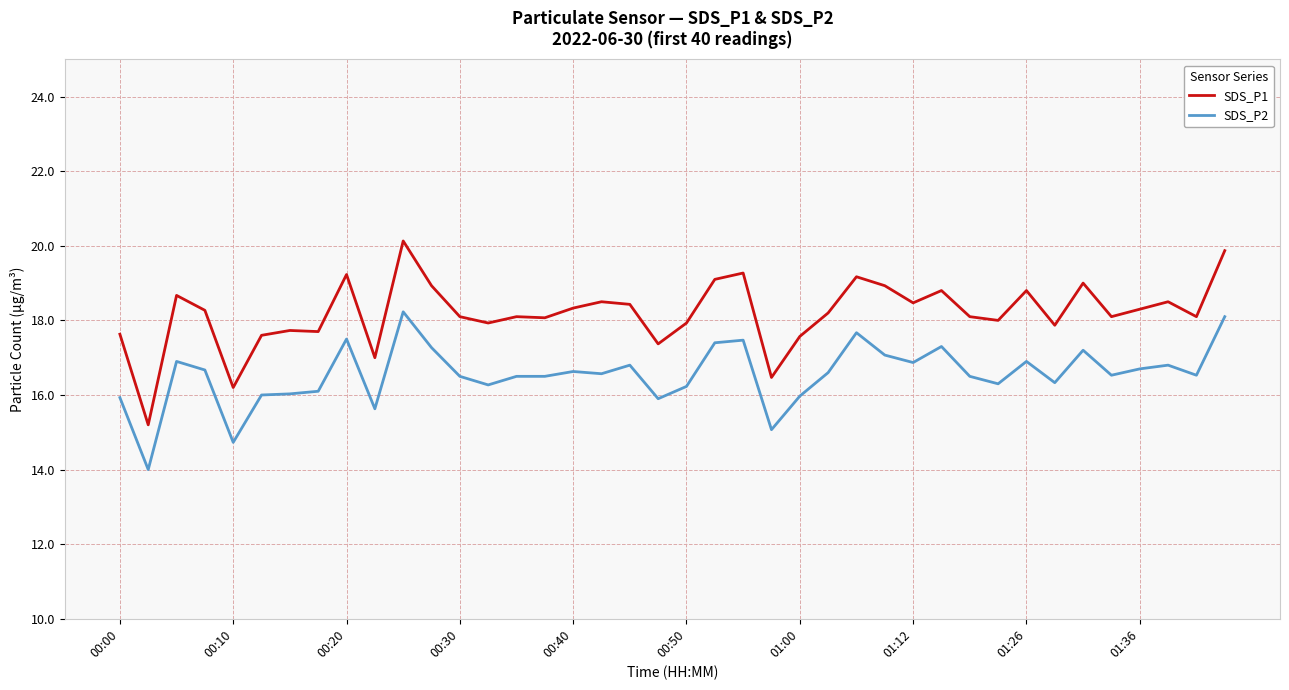

True or false: SDS_P1 and SDS_P2 cross at least once.

False